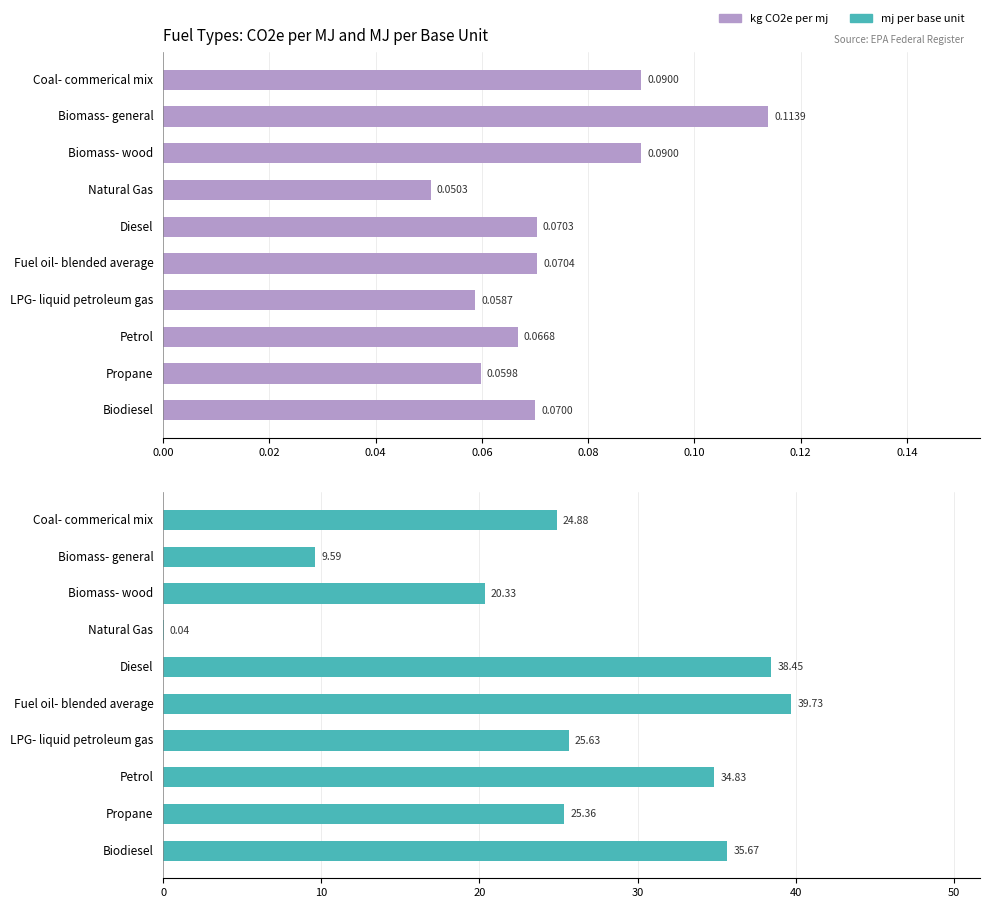

What are all the series names shown in the legend?

kg CO2e per mj, mj per base unit